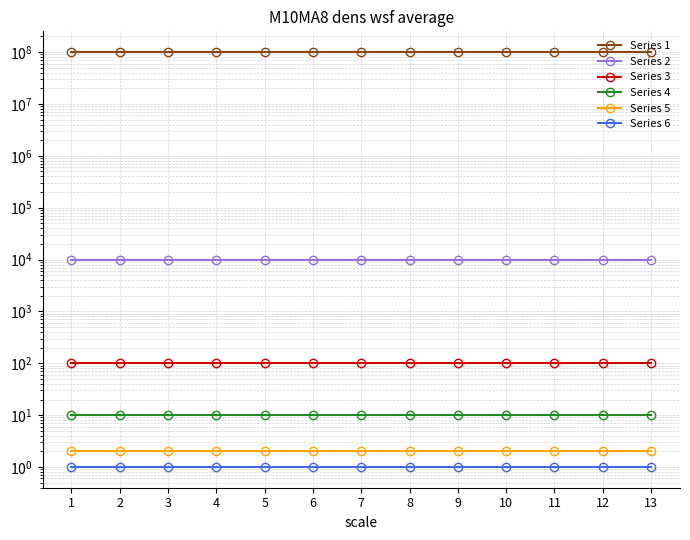

At how many categories does at least one series exceed 86183075?

13